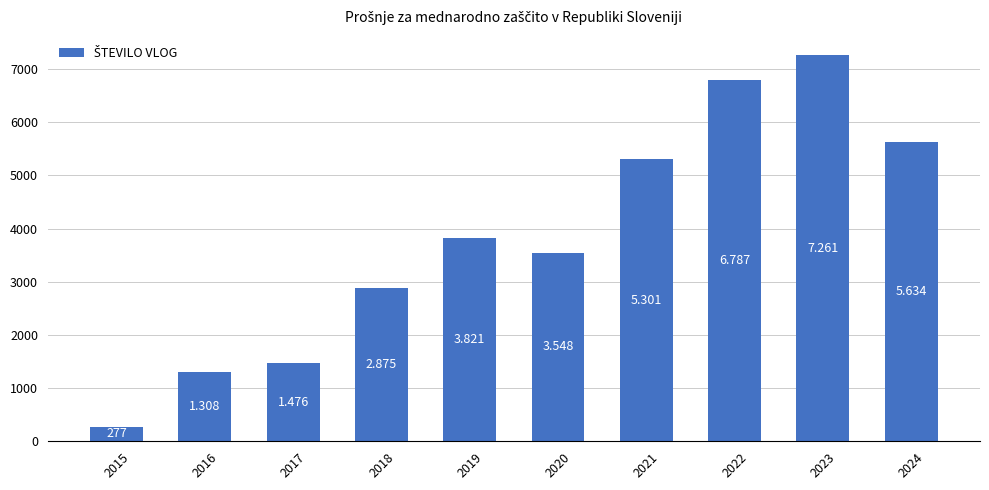

How many bars are there in total?

10